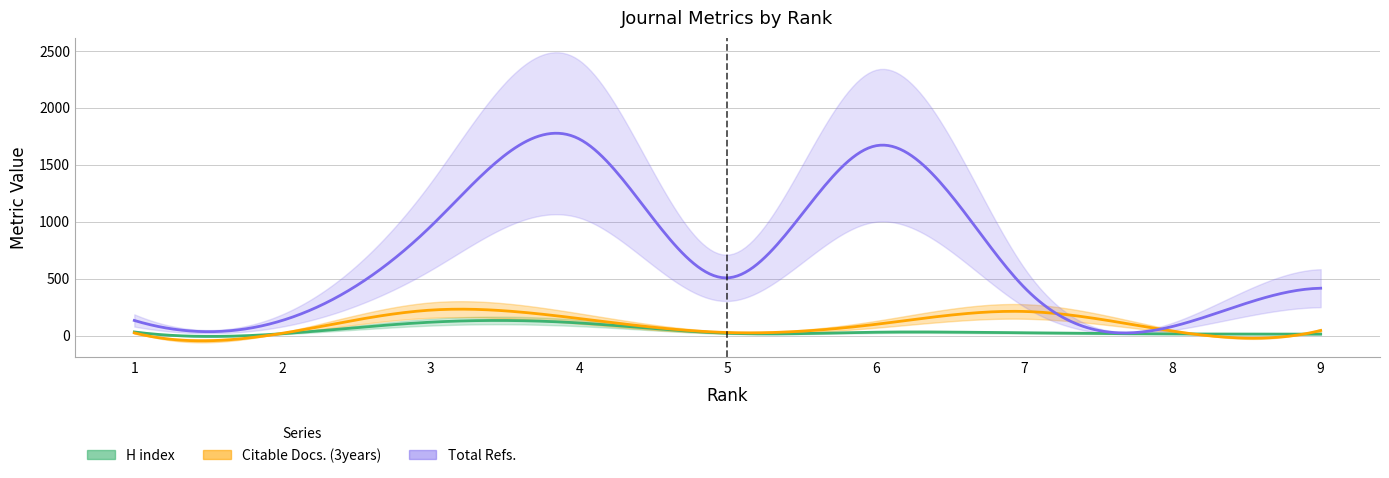

Reading left to right, transcribe all the data shown in this chart.

H index: 33	18	119	112	22	31	25	16	14
Total Refs.: 134	135	961	1727	508	1667	426	81	417
Citable Docs. (3years): 25	22	225	151	28	100	213	41	46